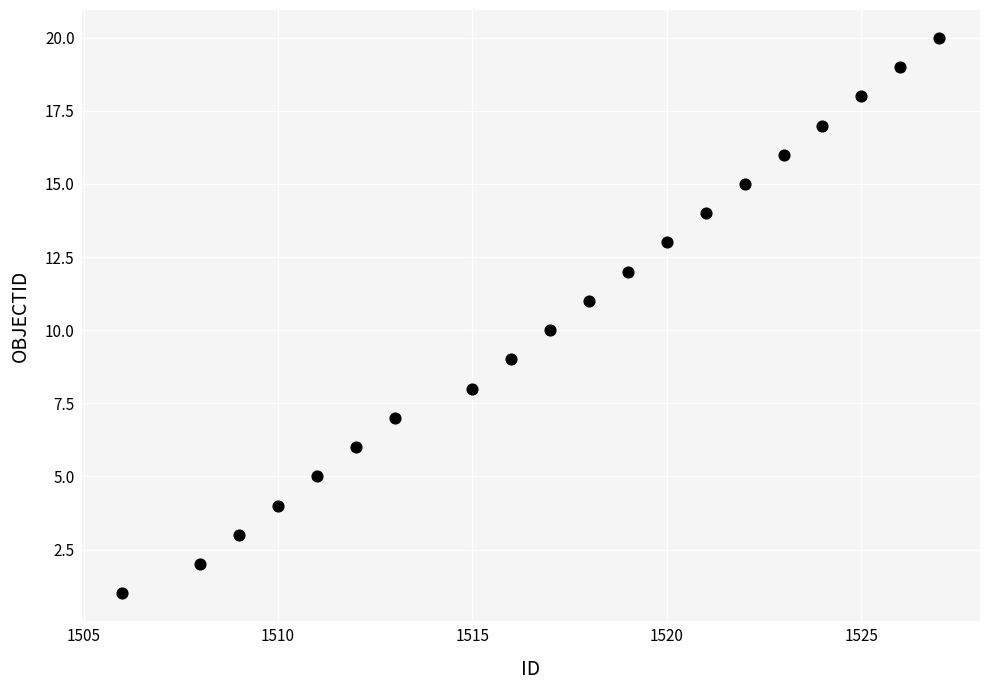

What is the range of X values (max minus min)?

21